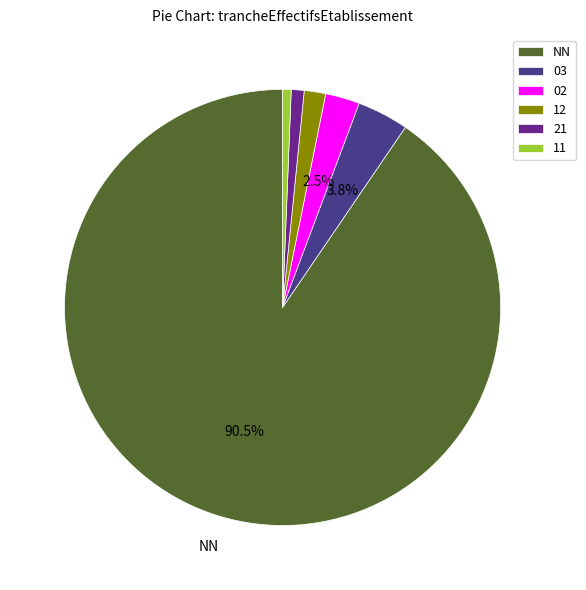

To the nearest percent, what is the combined percentage of NN and 03?

94%